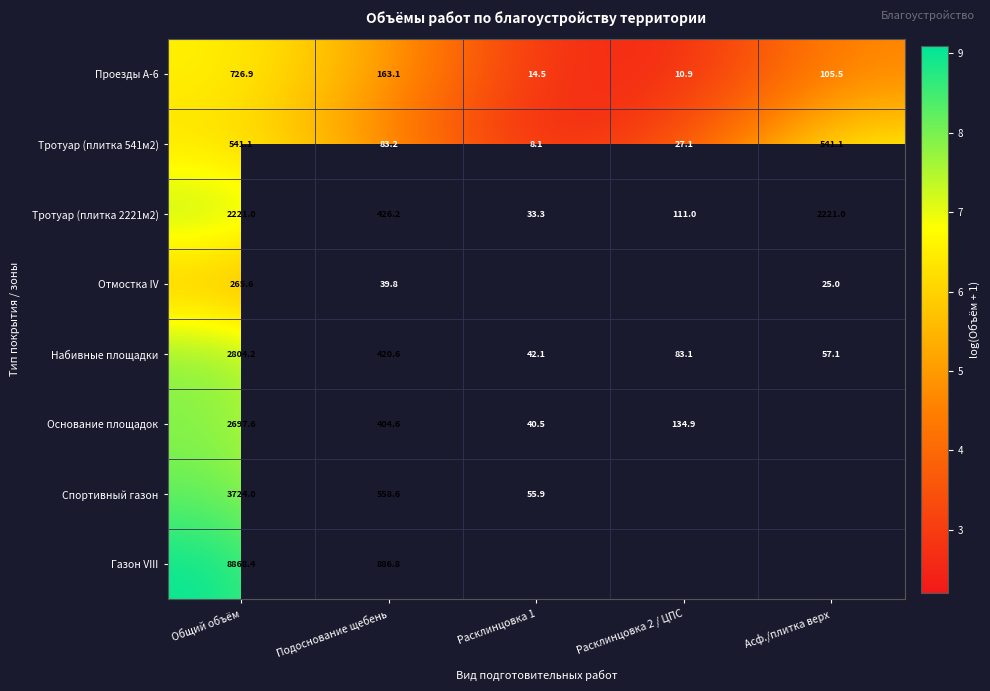

Which has a higher value, Расклинцовка 2 / ЦПС or Расклинцовка 1?

Расклинцовка 1